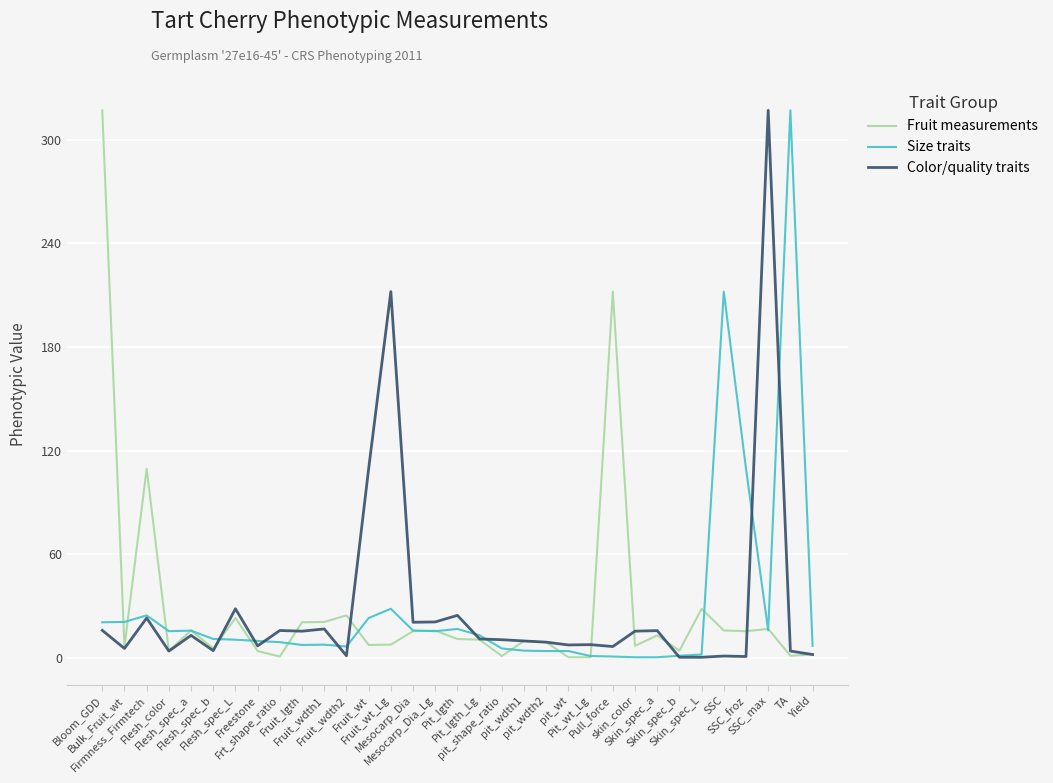

What is the maximum value shown in the chart?

316.9